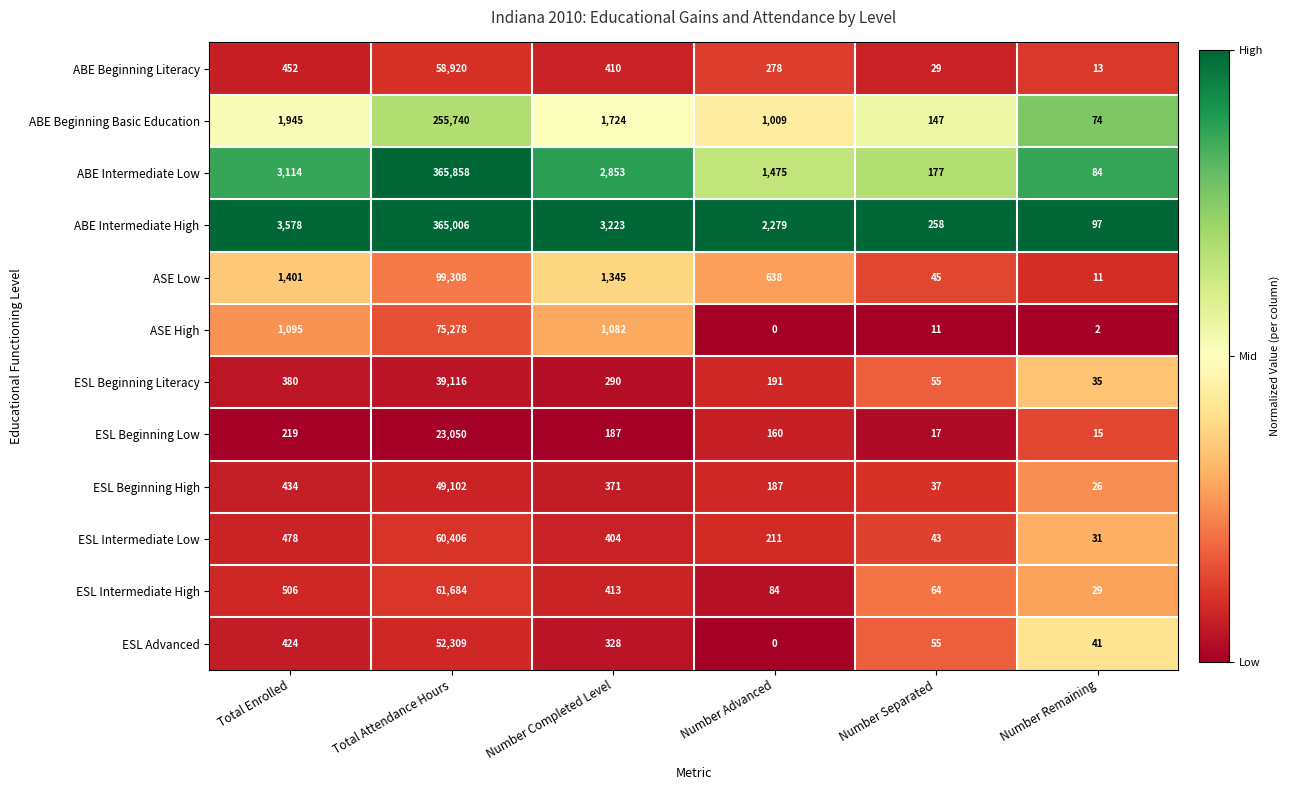

Between Number Completed Level and Number Advanced, which series saw the biggest shift?

ABE Intermediate Low